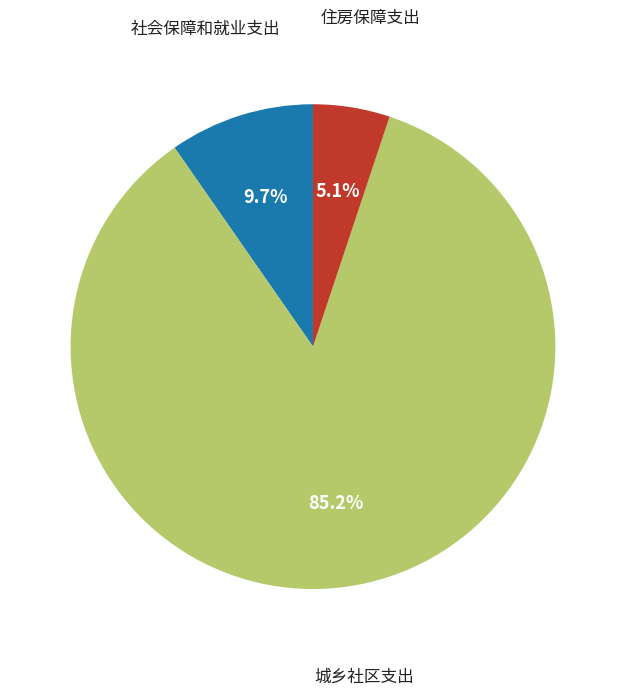

Does any single category account for the majority?

Yes